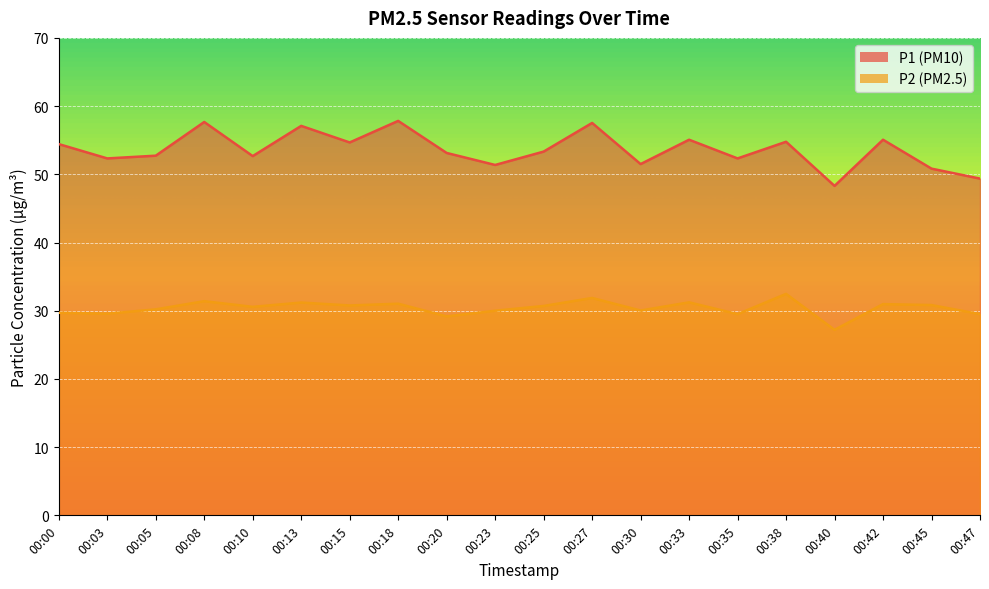

Which series has the widest spread of values?

P1